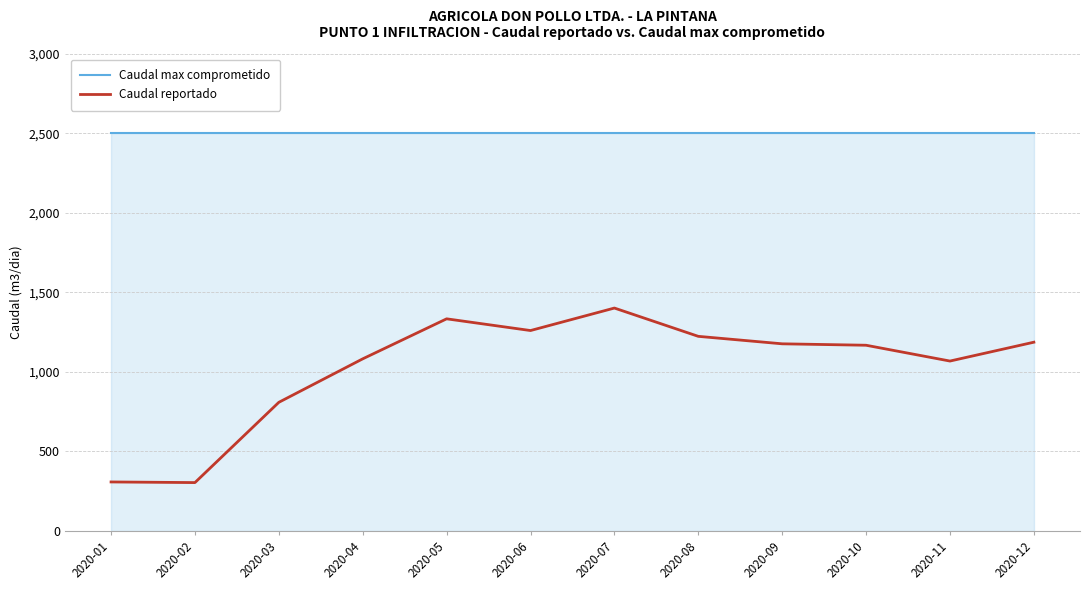

Where is Caudal reportado nearest to the value 852?

2020-03